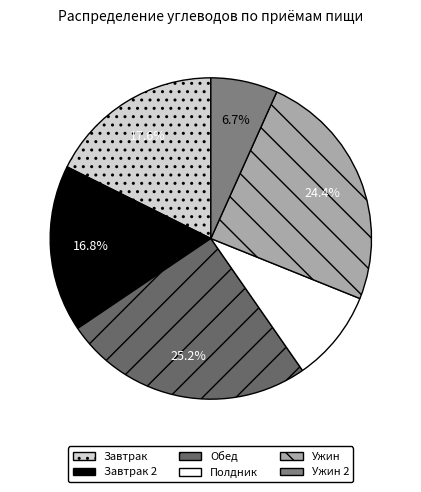

Combined, what portion of the pie is Обед and Ужин?

49.6%